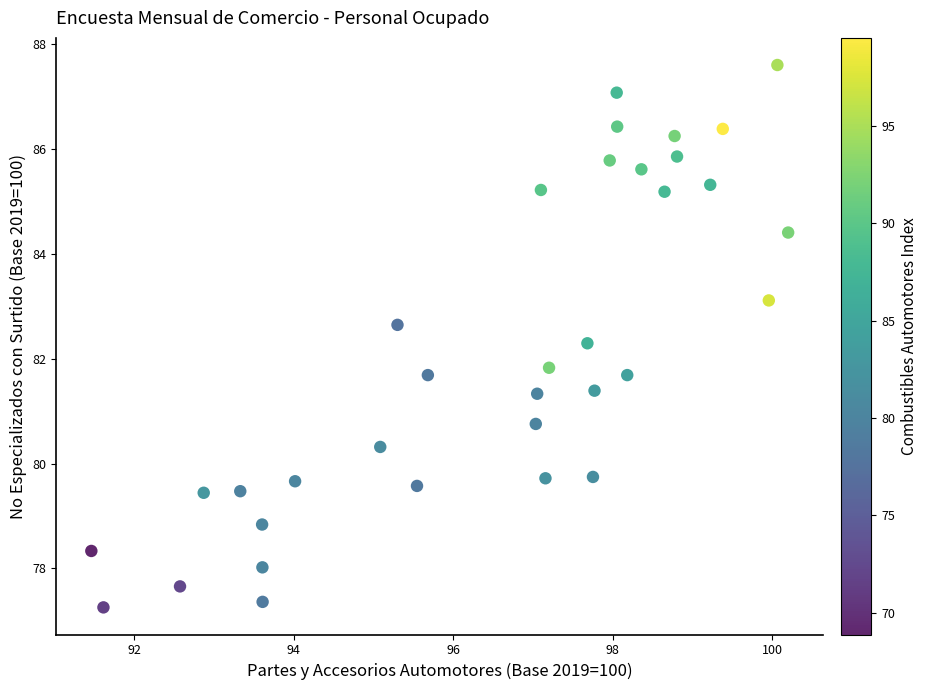

What is the range of X values (max minus min)?

8.7